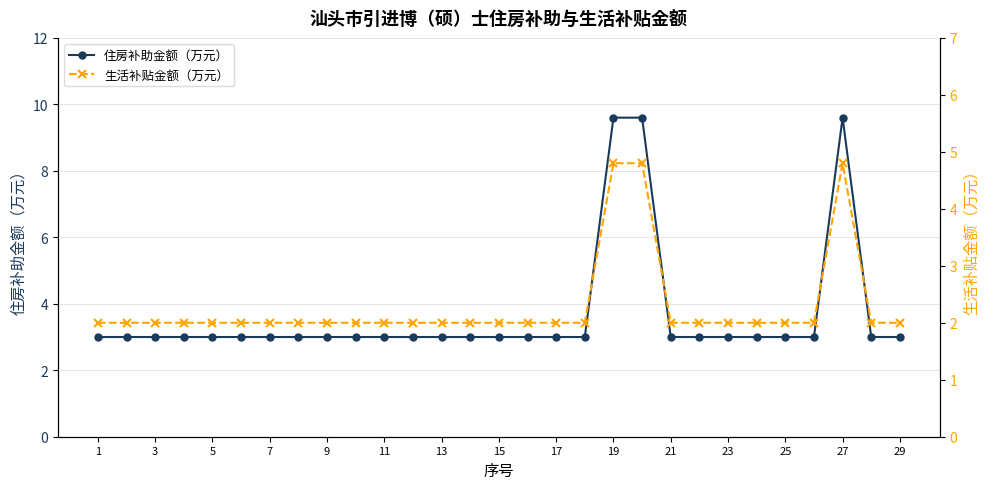

True or false: 住房补助金额（万元） has a value of 1.5 at 9.

False